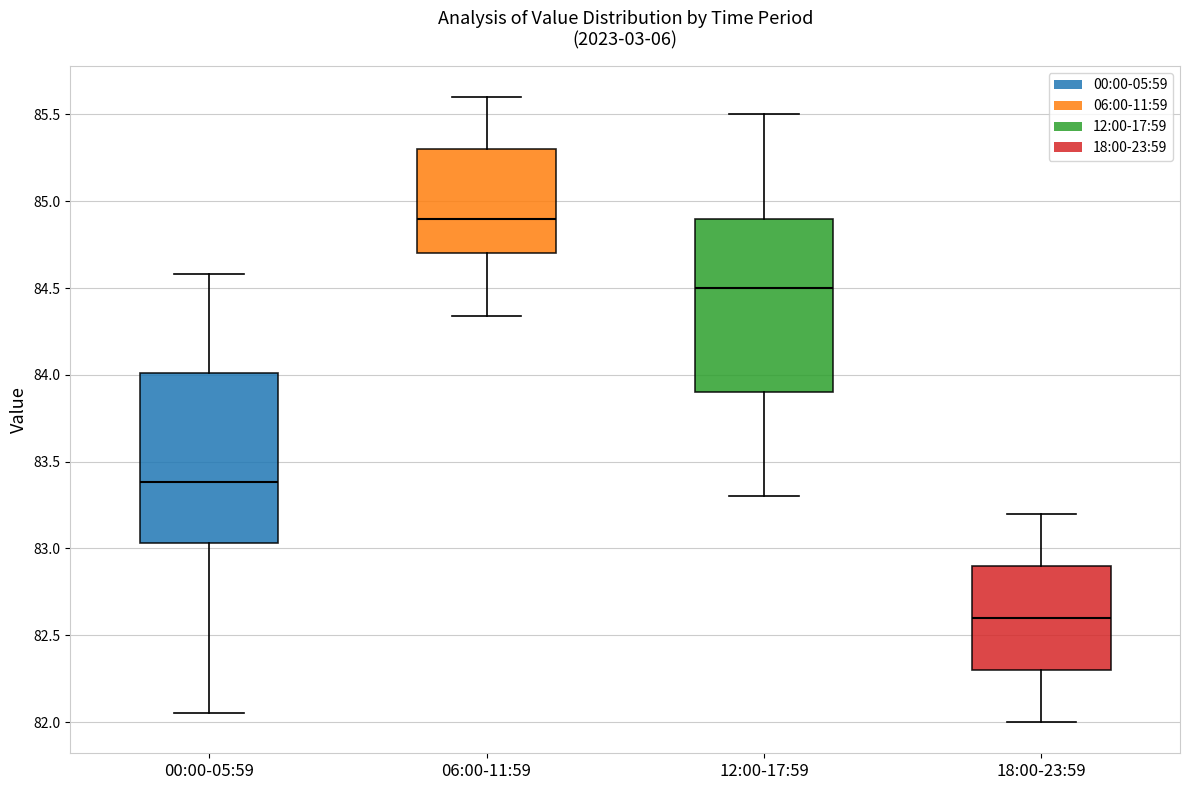

Which box has the lowest median line?

18:00-23:59